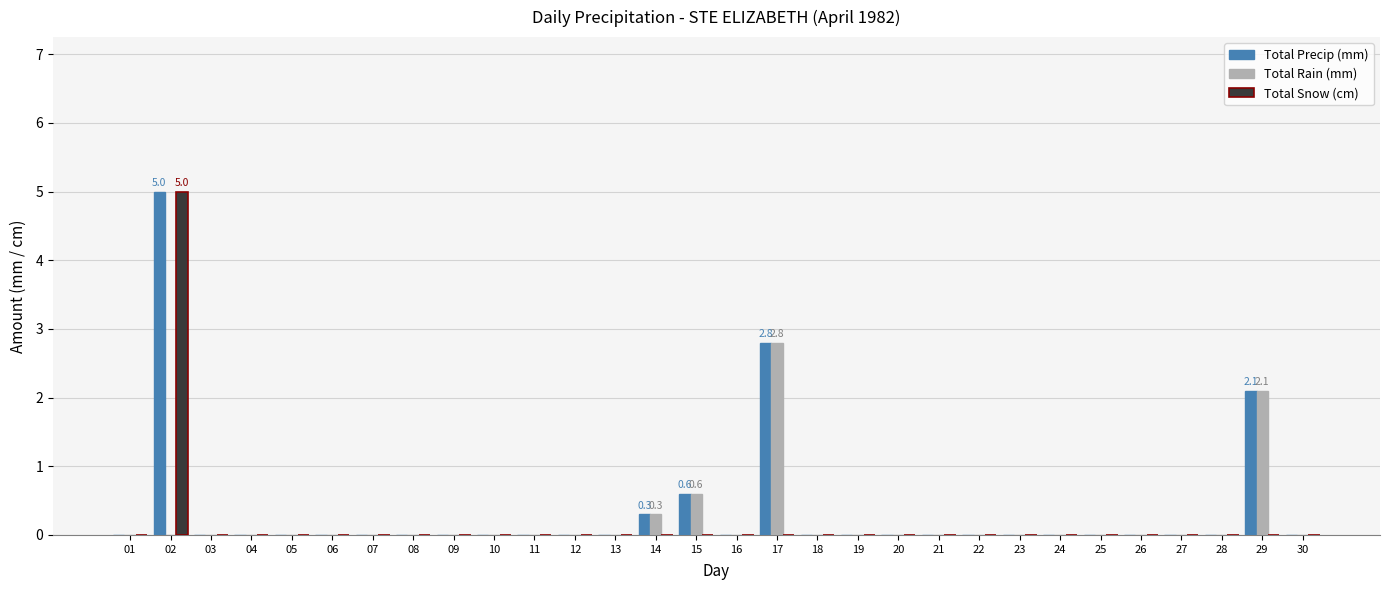

At which label does Total Snow (cm) reach its peak?

02